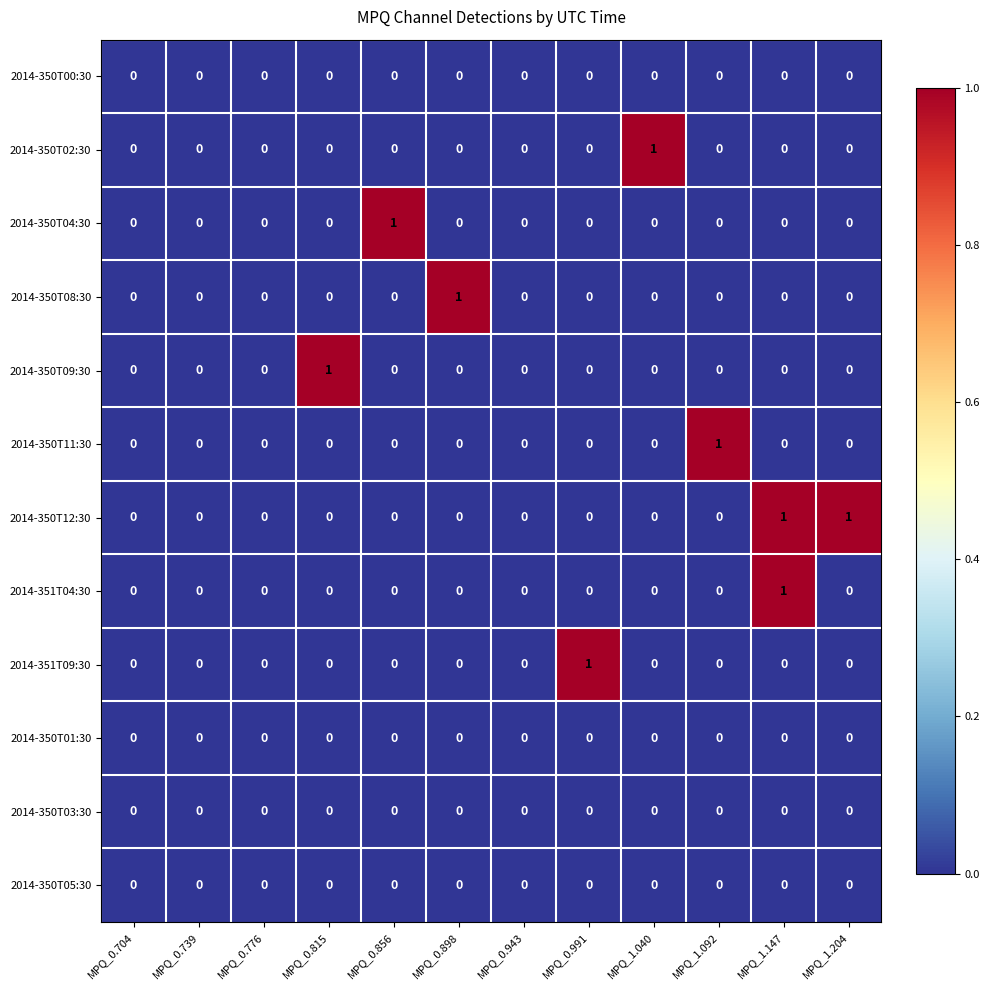

True or false: 2014-350T05:30 has a value of 0 at MPQ_1.092.

True